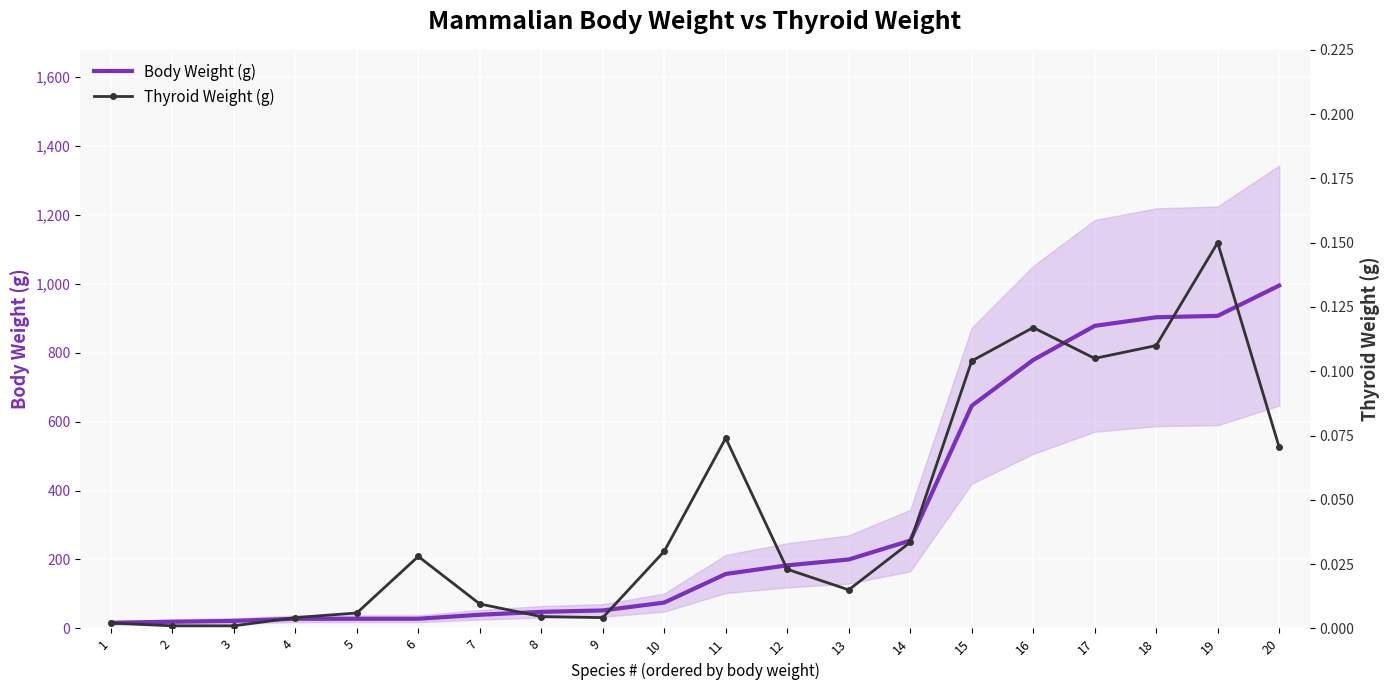

Reading left to right, extract all data points from this chart.

Body Weight (g): 16.3	19.3	21.8	27.9	28.0	28.0	39.6	48.0	52.1	75.0	158.0	183.0	200.0	254.9	646.0	779.0	878.0	903.0	907.0	995.0
Thyroid Weight (g): 0.0	0.0	0.0	0.0	0.0	0.0	0.0	0.0	0.0	0.0	0.1	0.0	0.0	0.0	0.1	0.1	0.1	0.1	0.1	0.1